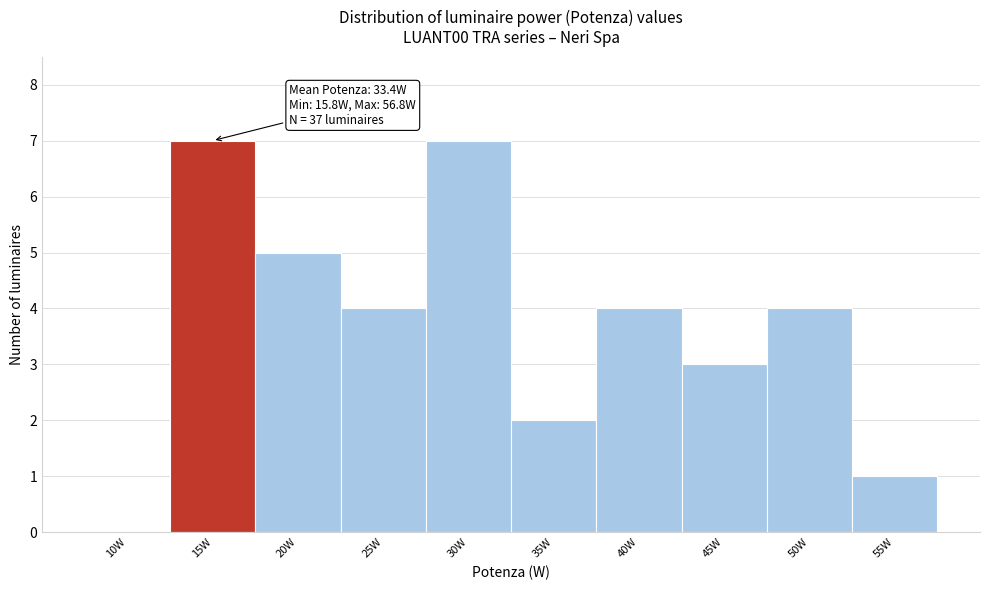

Reading left to right, extract all data points from this chart.

10W=0	15W=7	20W=5	25W=4	30W=7	35W=2	40W=4	45W=3	50W=4	55W=1